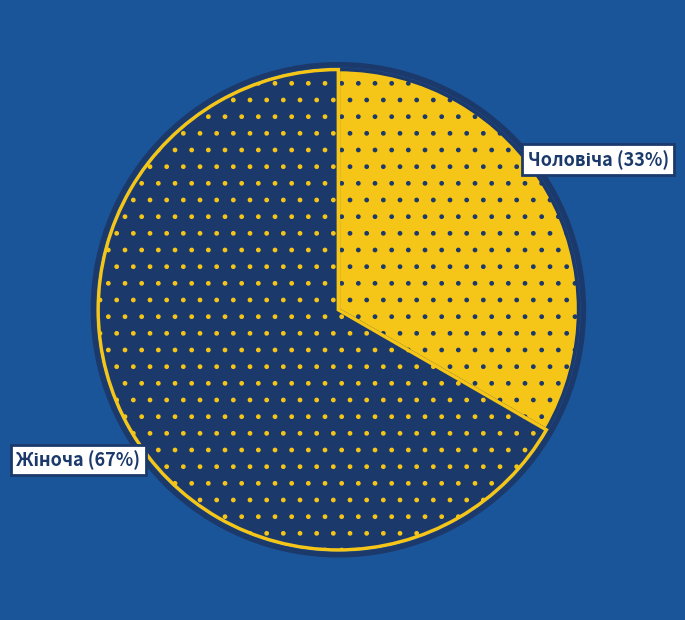

To the nearest percent, what is the average slice percentage?

50%